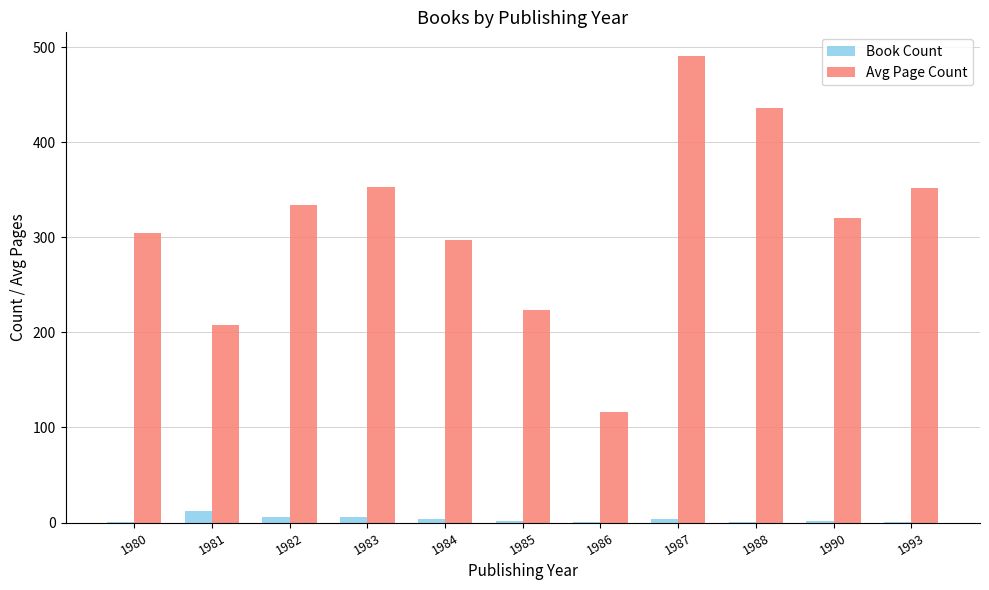

What are all the series names shown in the legend?

Book Count, Avg Page Count